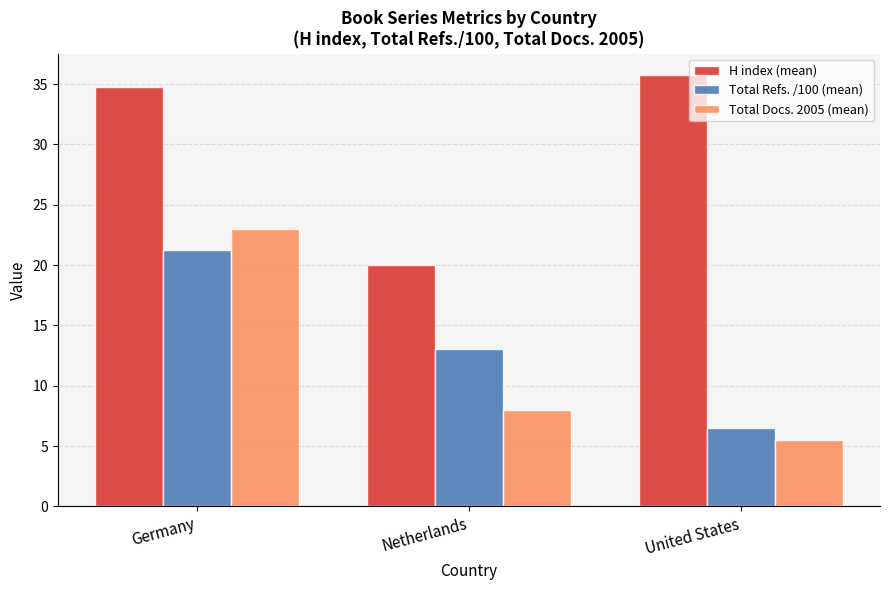

What is the difference between the Total Refs. /100 (mean) values at Netherlands and Germany?

8.1